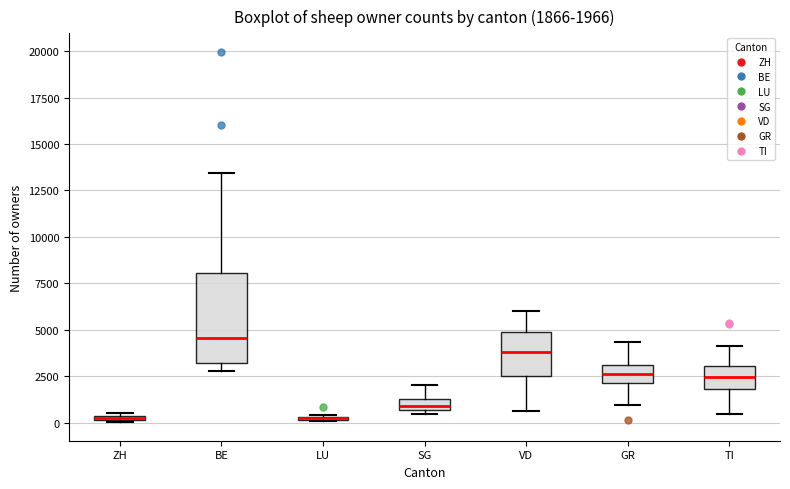

Comparing the boxes themselves (not the whiskers), which one is the tallest?

BE